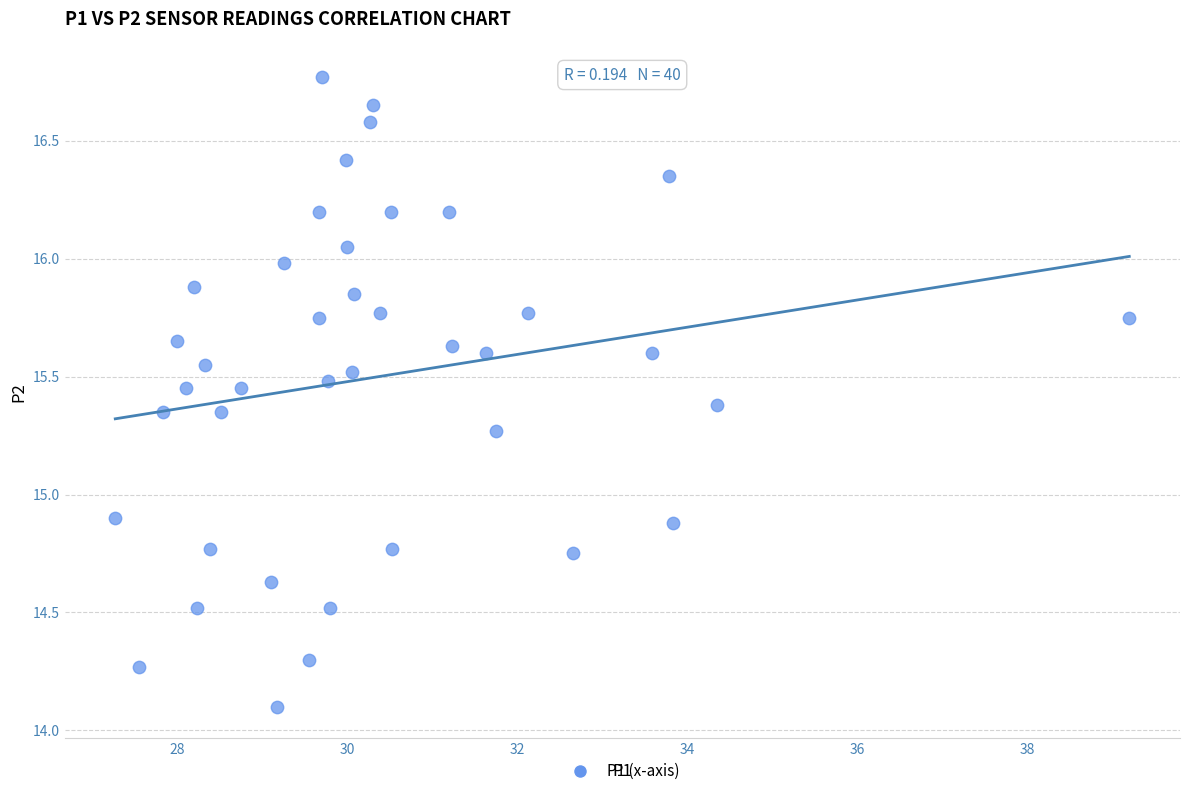

What is the range of X values (max minus min)?

11.9